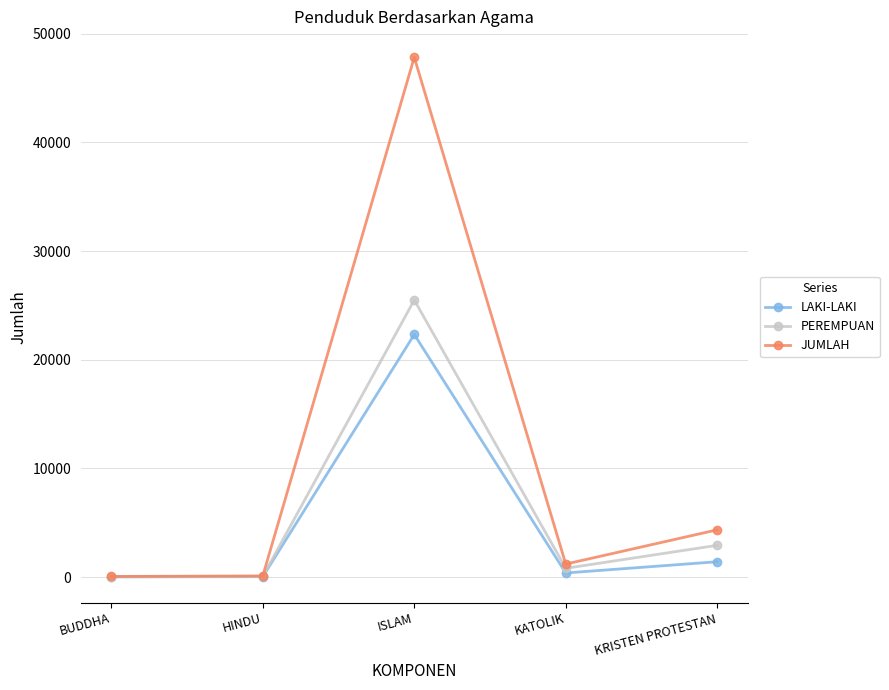

Where is PEREMPUAN nearest to the value 12764?

KRISTEN PROTESTAN